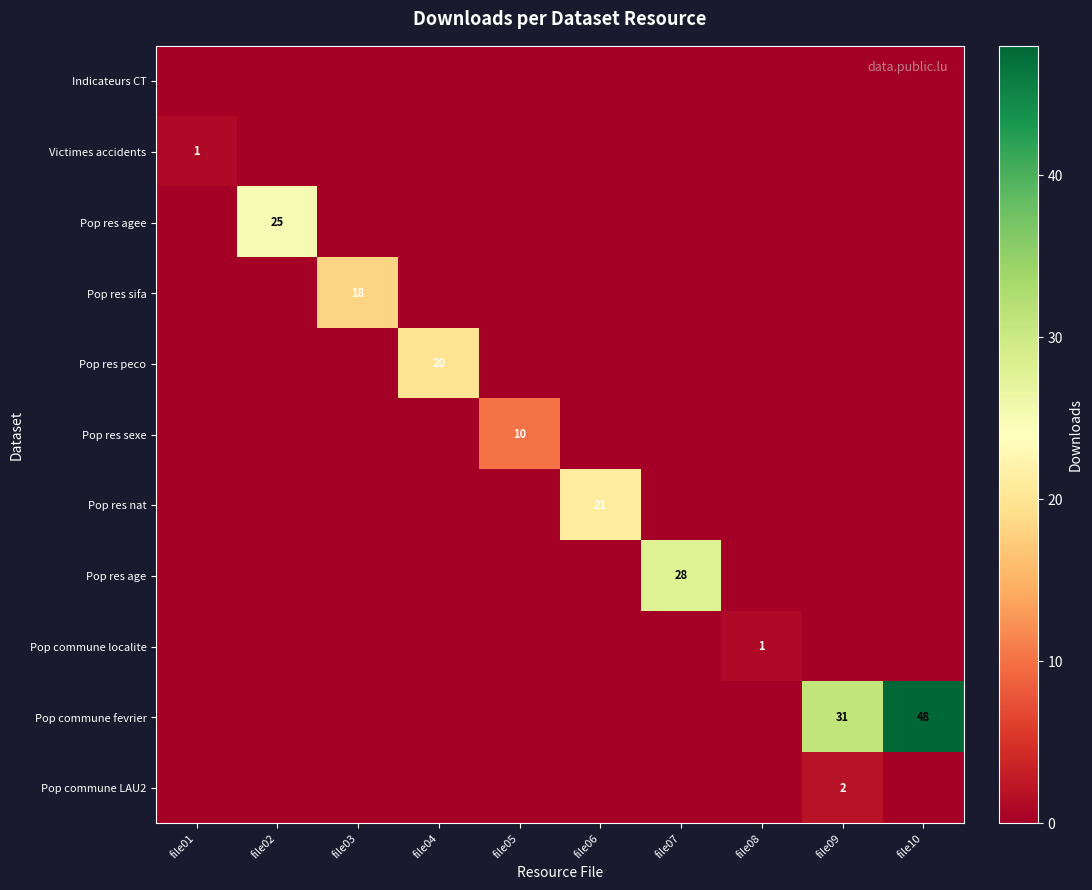

True or false: Pop commune localite has a value of 1 at file08.

True